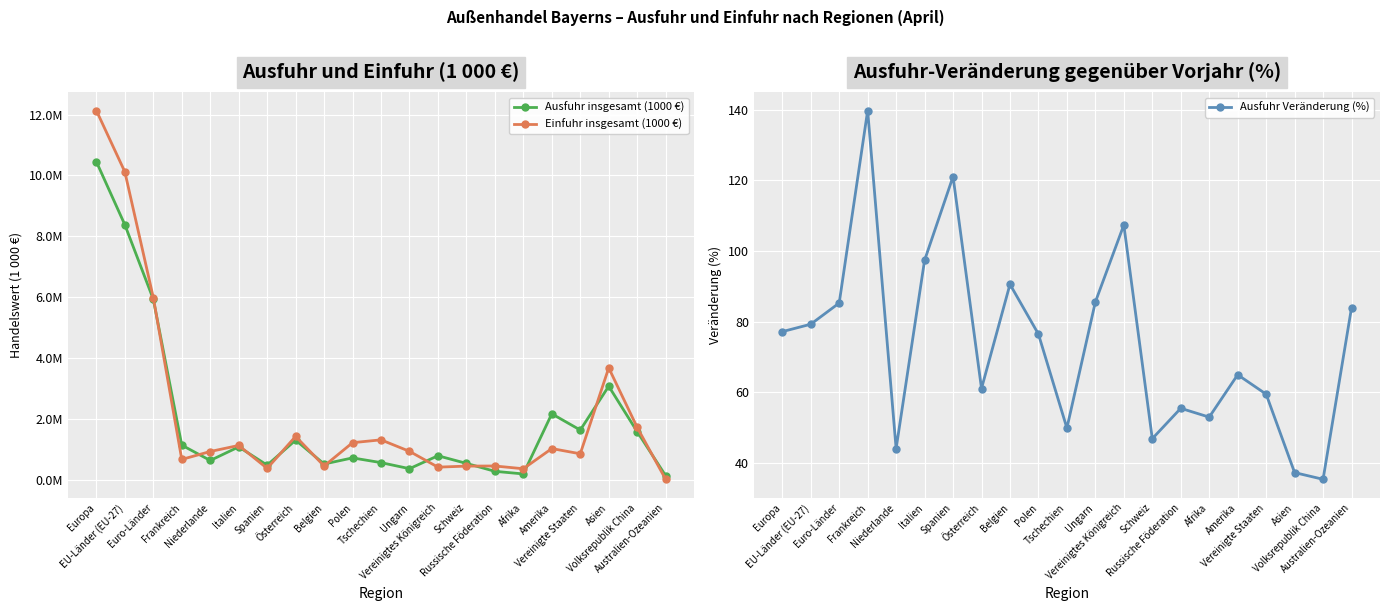

What is the sum of all Einfuhr insgesamt (1000 €) values?

45665543.0